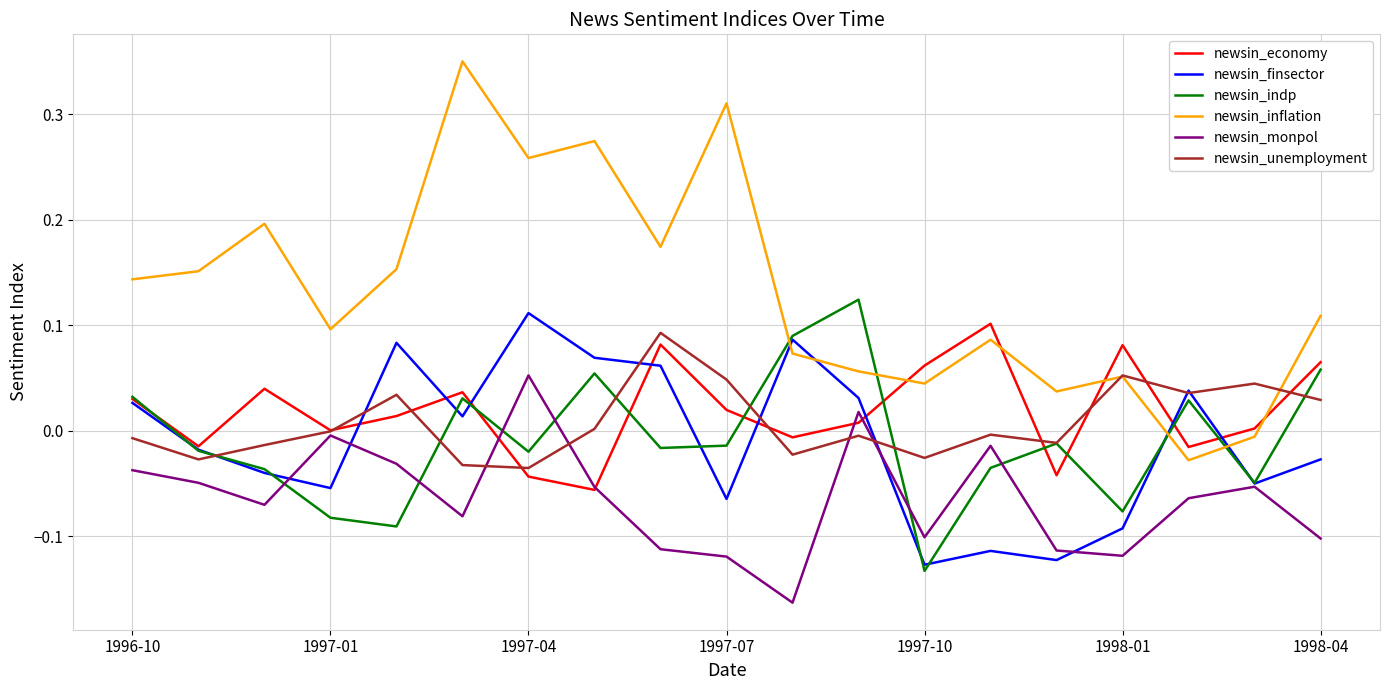

How many values in newsin_indp are below zero?

12